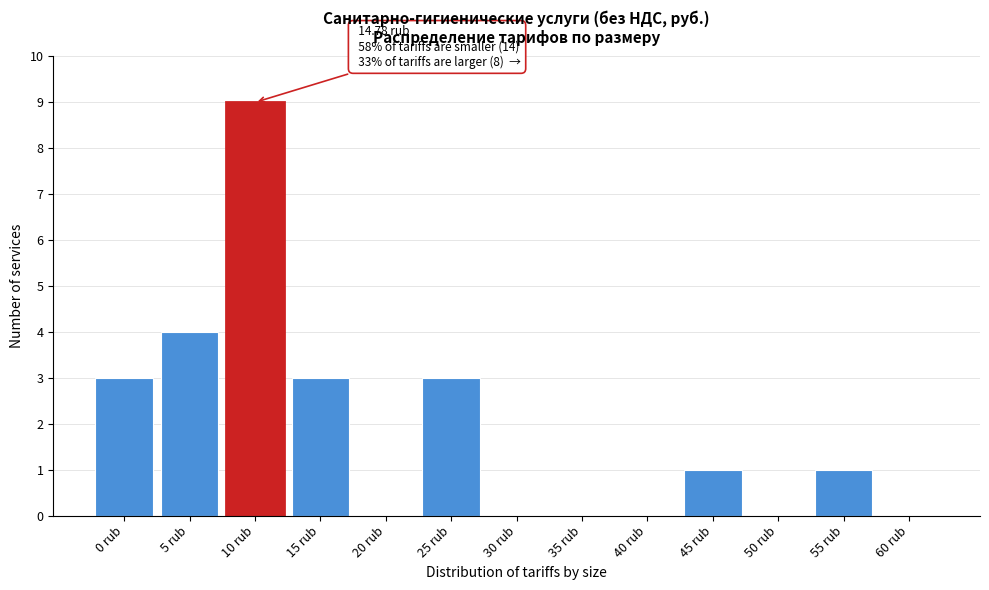

Reading left to right, extract all data points from this chart.

0 rub=3	5 rub=4	10 rub=9	15 rub=3	20 rub=0	25 rub=3	30 rub=0	35 rub=0	40 rub=0	45 rub=1	50 rub=0	55 rub=1	60 rub=0